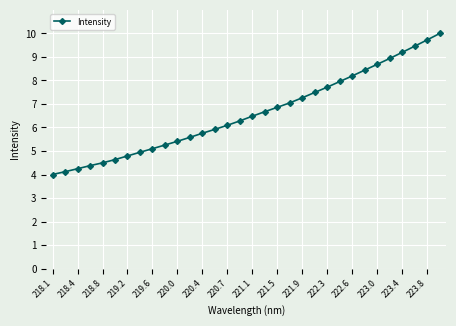

What is the minimum value shown in the chart?

4.0